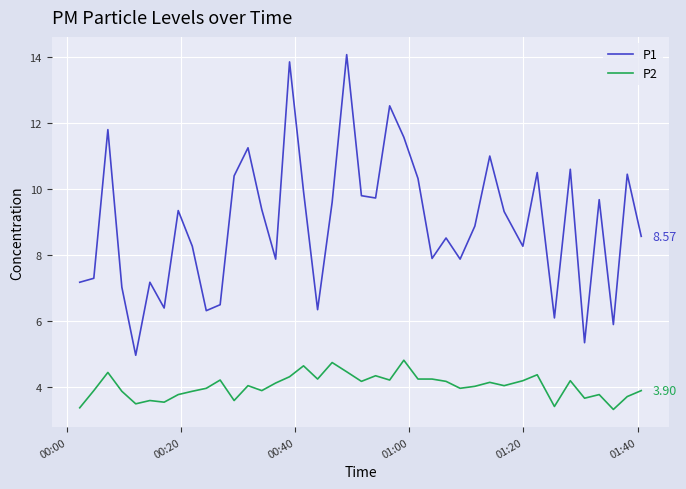

True or false: P1 and P2 intersect in this chart.

False